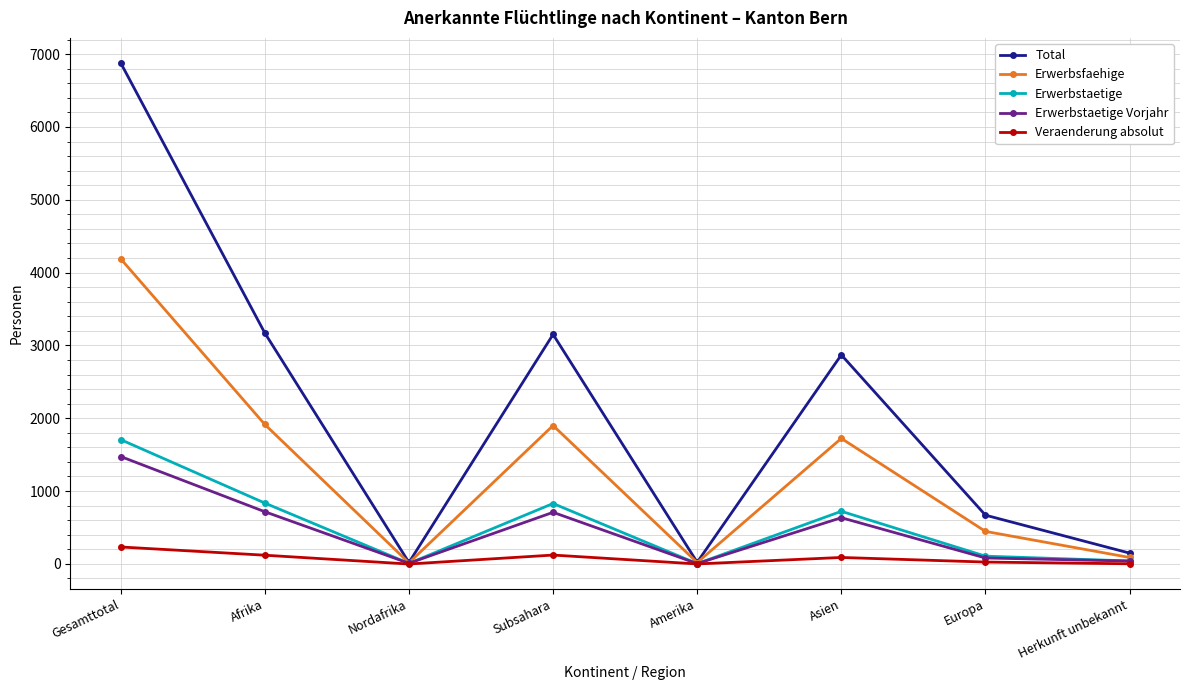

What is the difference between the maximum and second lowest values in the Total series?

6857